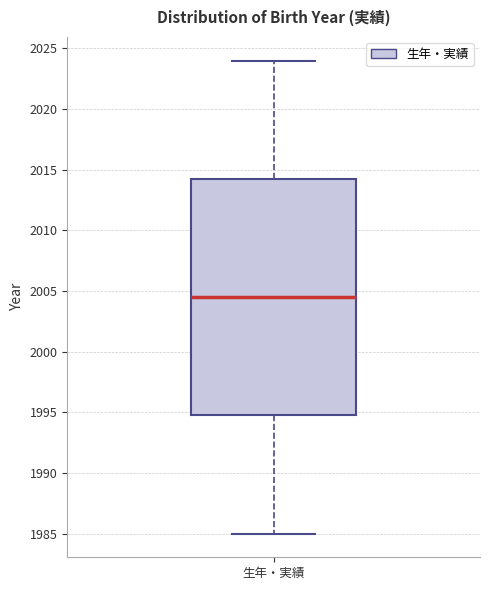

Where is the lower edge of the box for 生年・実績 on the y-axis? The values are not printed on the chart, so give them approximately, as read against the axis.

1995.0